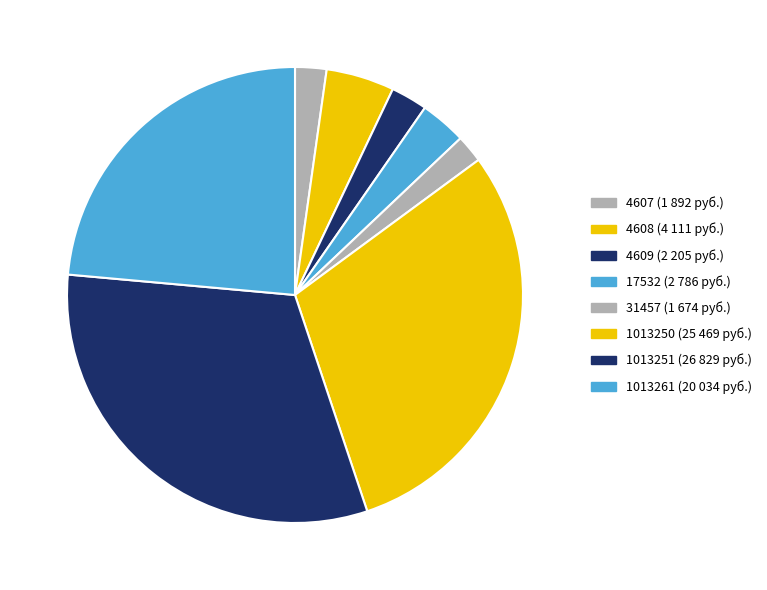

Does any single category account for the majority?

No